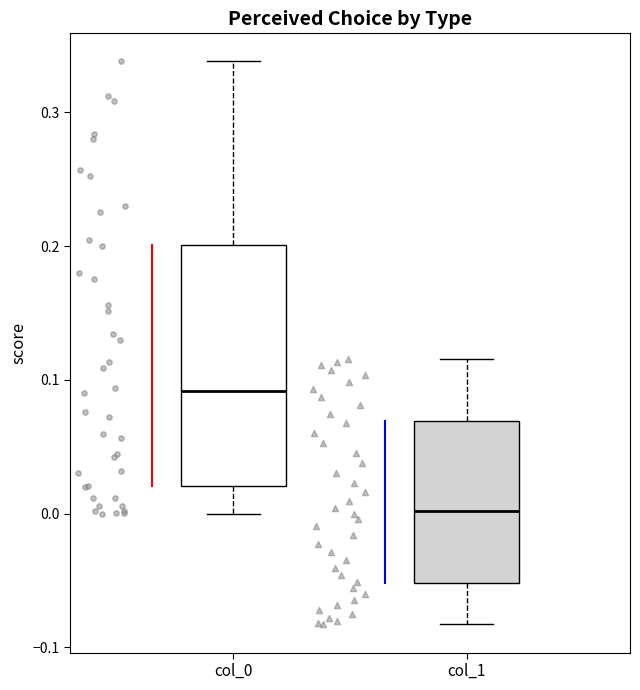

Reading left to right, read every box against the y-axis: the position of its median line, the range the box covers, and the ends of its whiskers. The values are not printed on the chart, so give them approximately, as read against the axis.

col_0: median 0.09, box 0.02 to 0.20, whiskers 0.00 to 0.34
col_1: median 0.00, box -0.05 to 0.07, whiskers -0.08 to 0.12